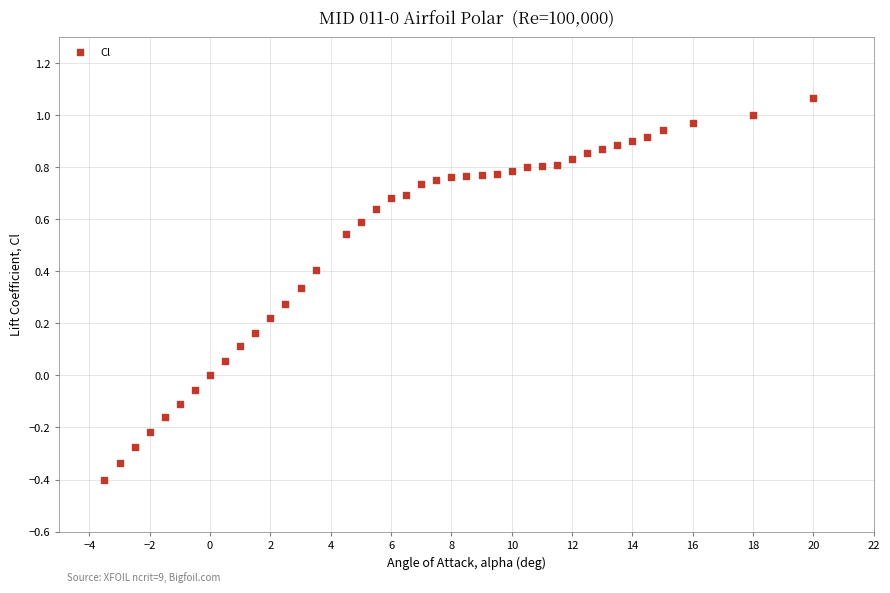

What is the range of X values (max minus min)?

23.5